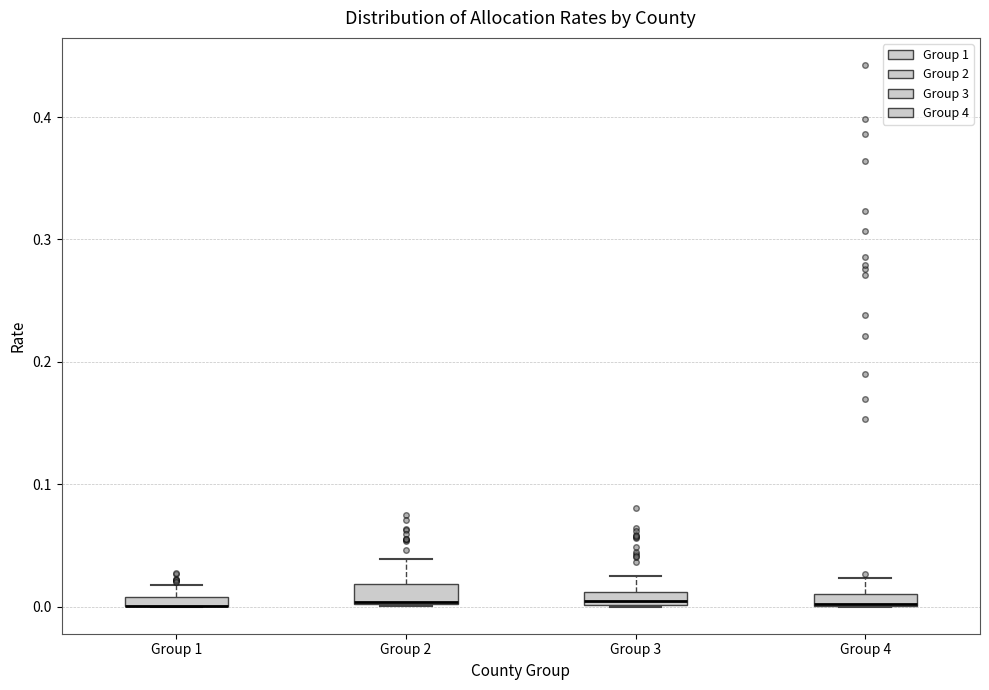

Where does the upper whisker of the box for Group 3 end on the y-axis? The values are not printed on the chart, so give them approximately, as read against the axis.

0.02